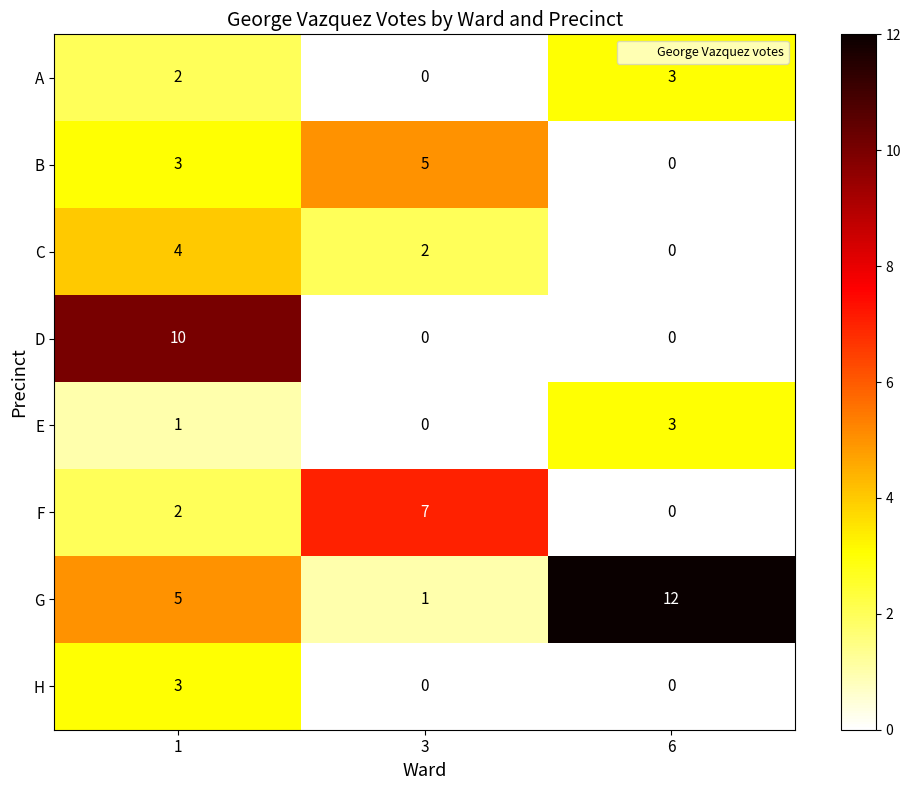

How many data points does each series have?

3